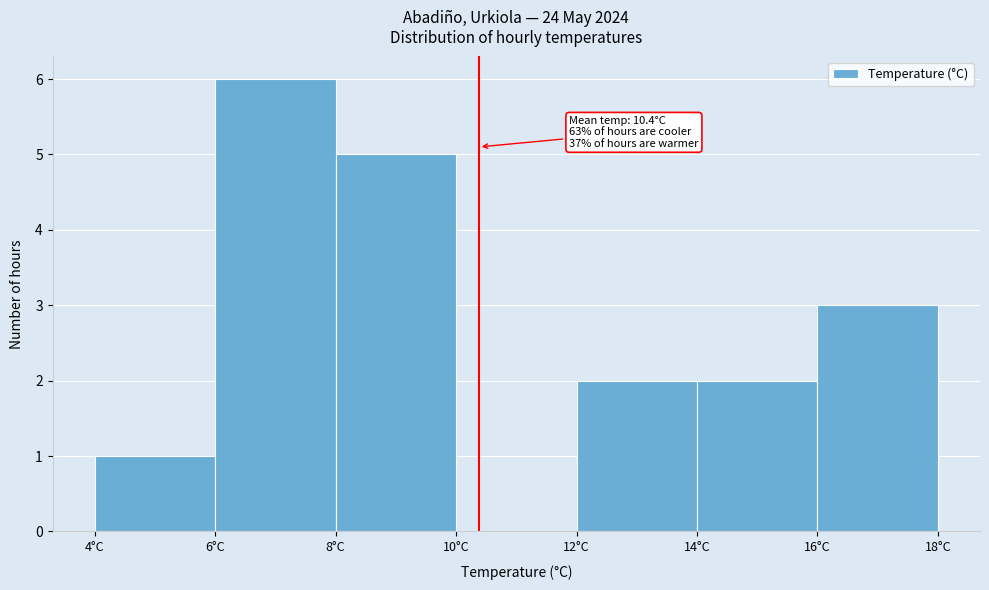

Over which range of the x-axis is the bar tallest?

6 to 8